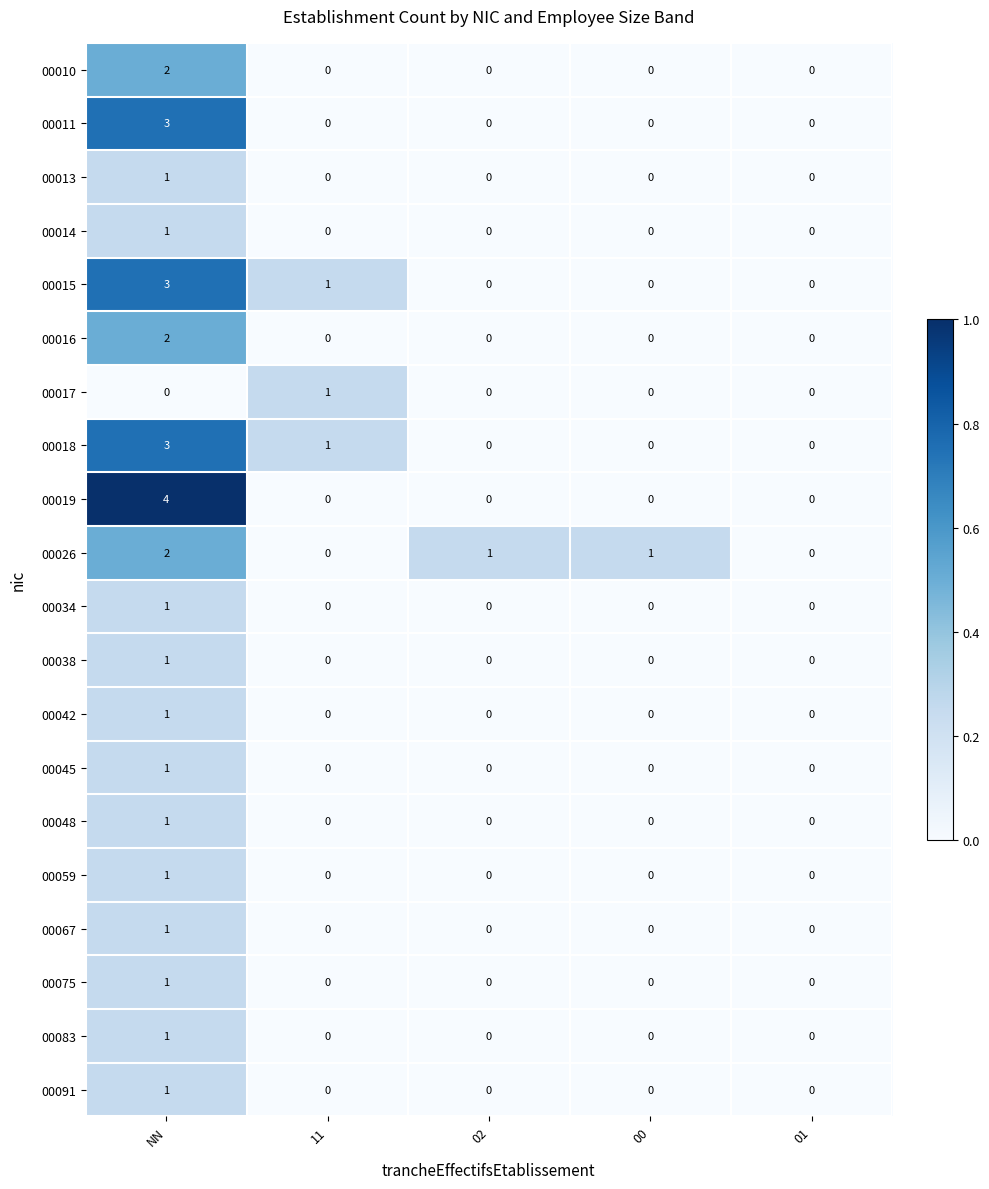

Which series has the largest range (max minus min)?

00019